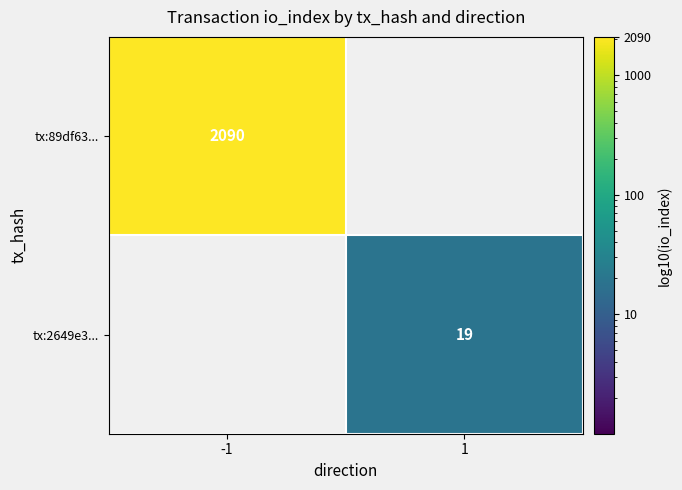

True or false: tx:2649e3... has a value of 19 at 1.

True